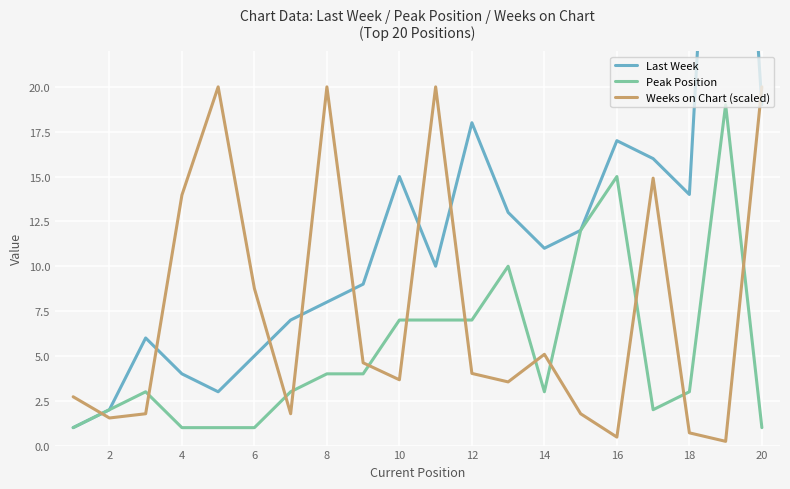

Which series has the widest spread of values?

Last Week